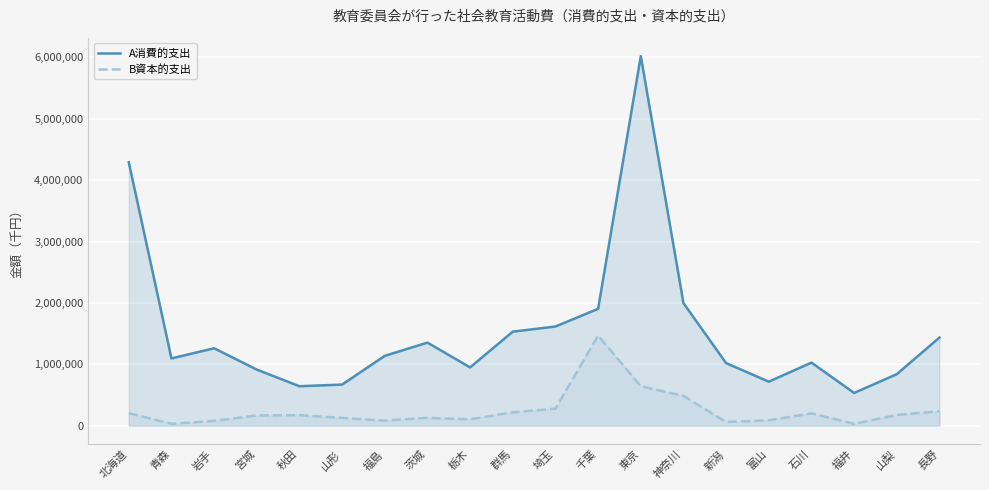

True or false: B資本的支出 and A消費的支出 intersect in this chart.

False